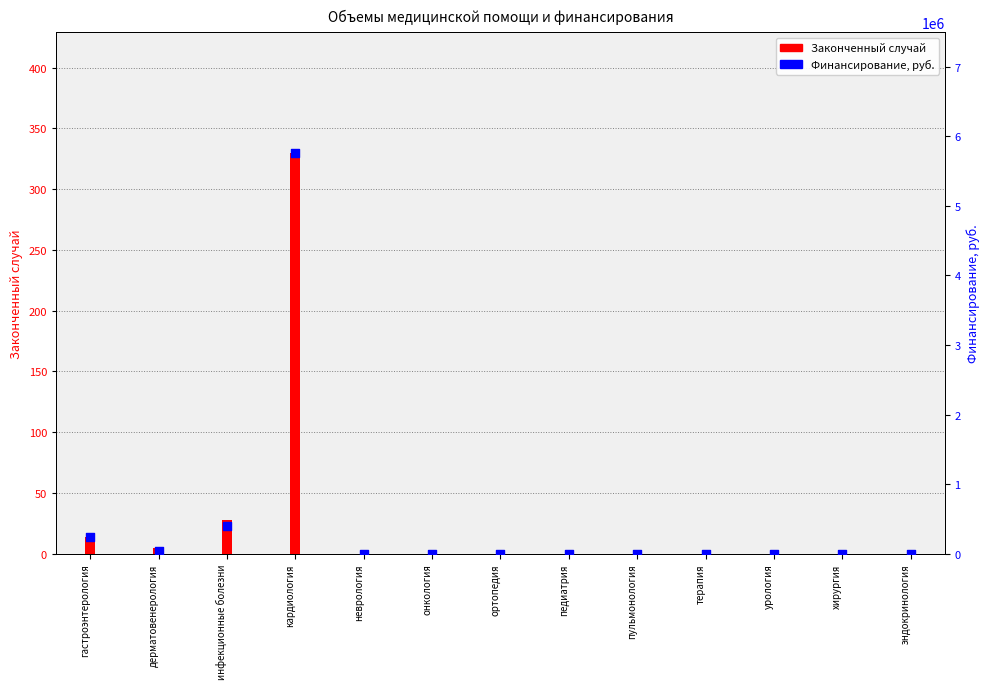

At which category is the sum across all series the highest?

кардиология